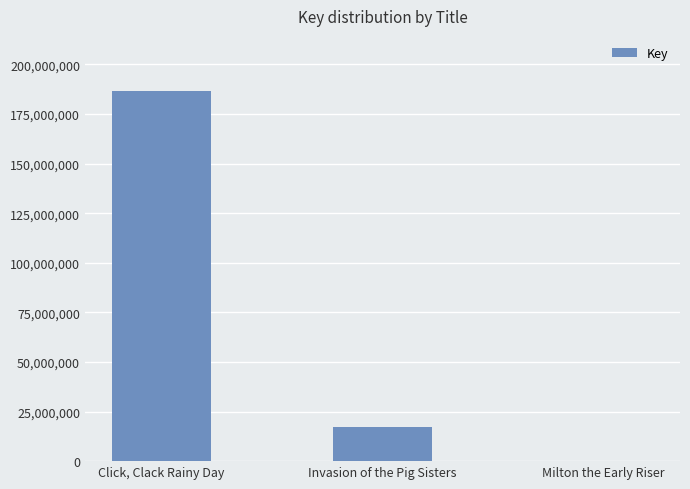

How many categories are shown in the chart?

3